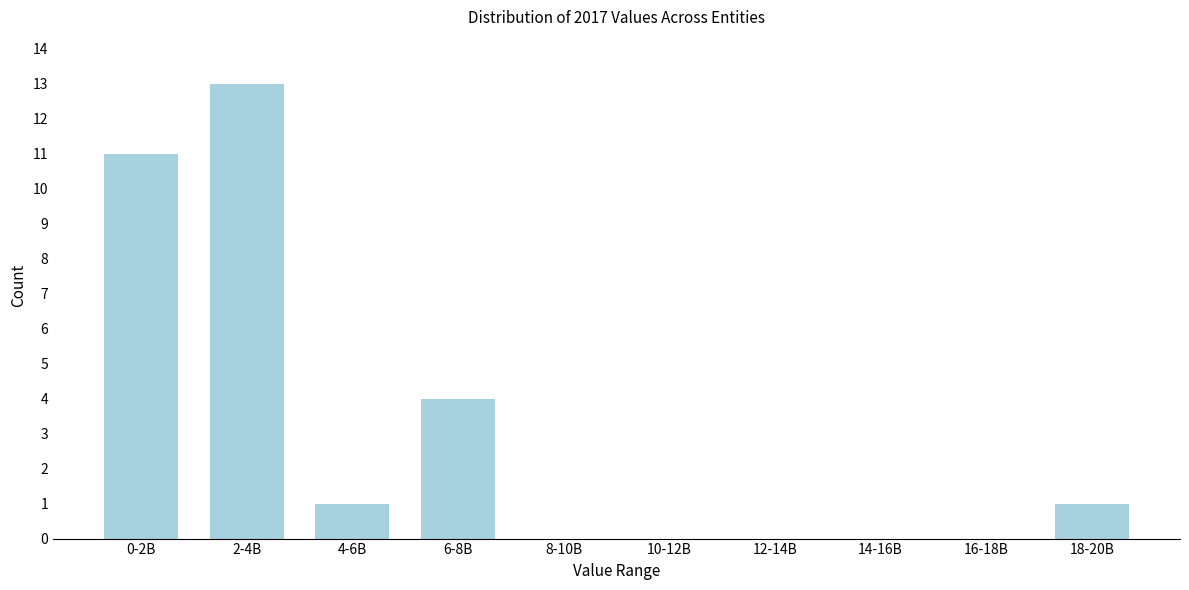

Reading left to right, what are all the values shown in this chart?

0-2B=11	2-4B=13	4-6B=1	6-8B=4	8-10B=0	10-12B=0	12-14B=0	14-16B=0	16-18B=0	18-20B=1